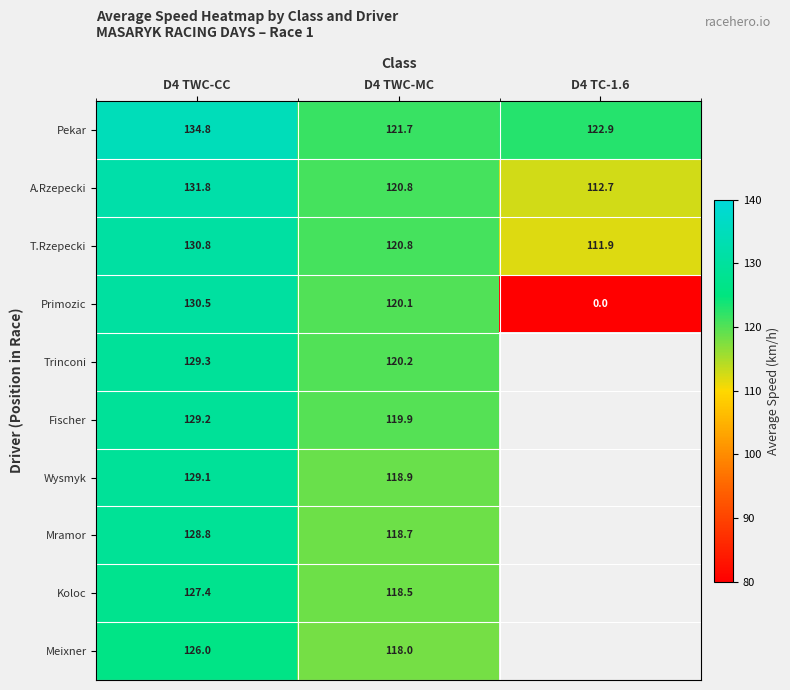

Between D4 TC-1.6 and D4 TWC-CC, which is larger?

D4 TWC-CC